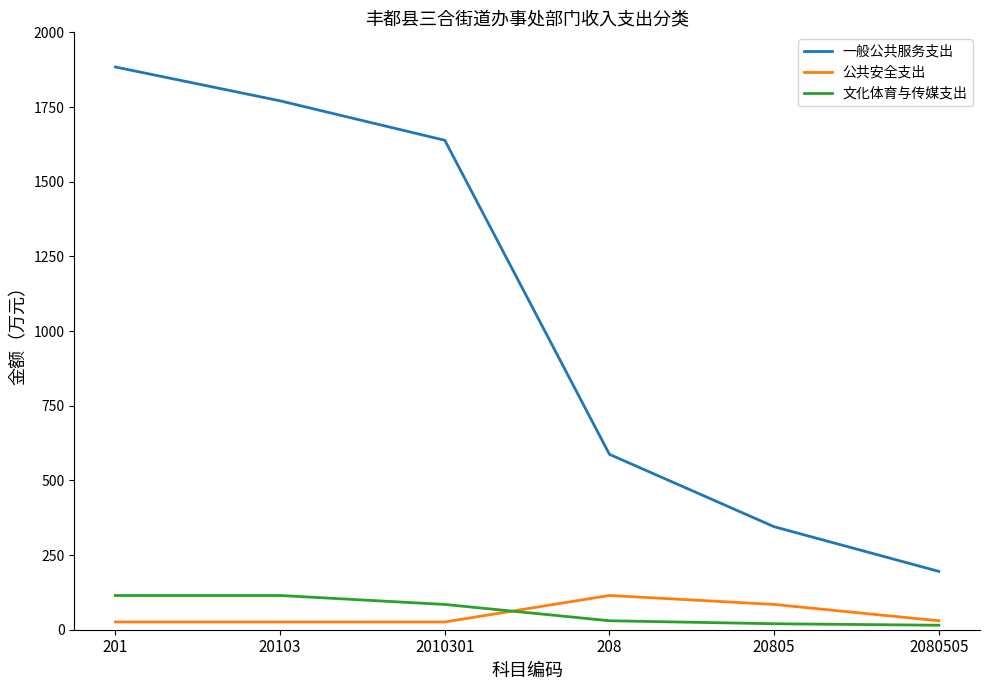

True or false: 一般公共服务支出 and 公共安全支出 cross at least once.

False